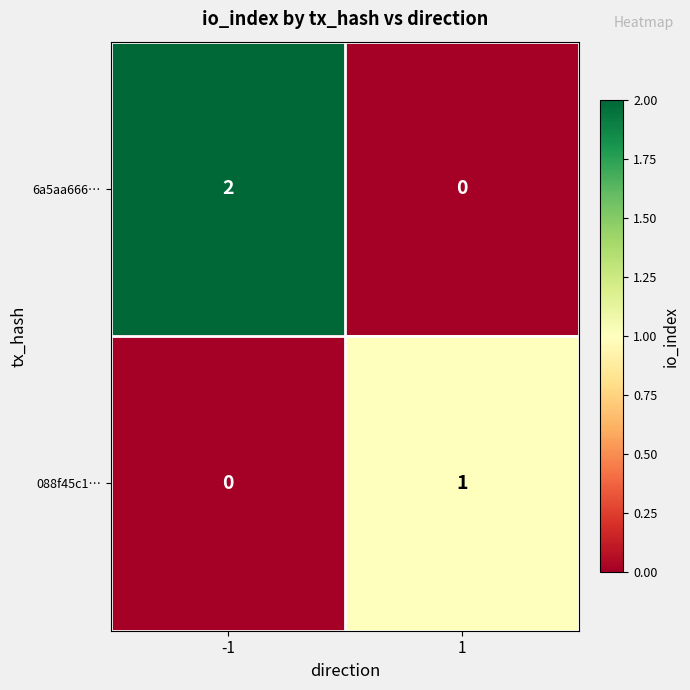

Which series has the widest spread of values?

6a5aa666…